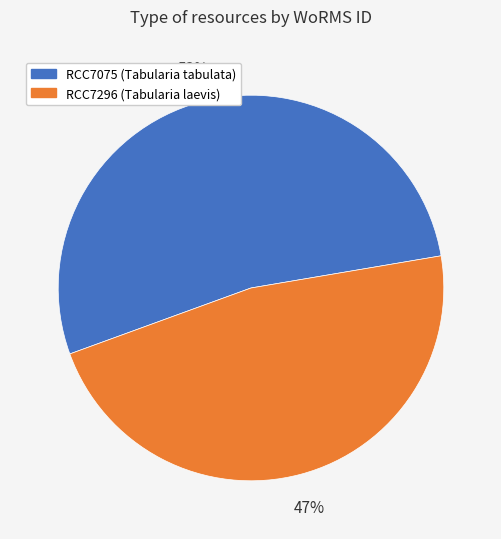

Count the number of slices in the pie.

2